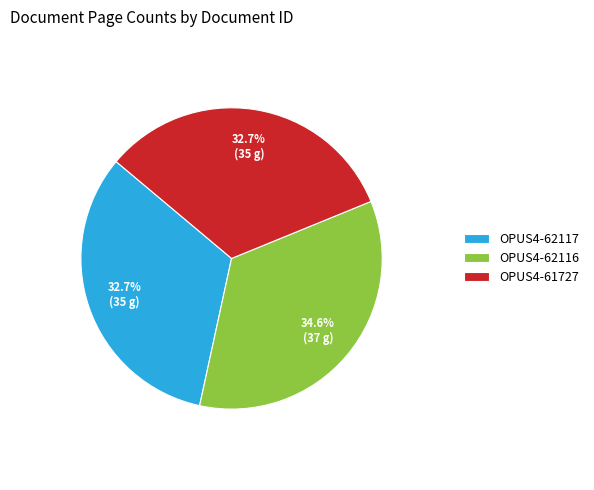

How much of the chart is everything except OPUS4-61727?

67.3%